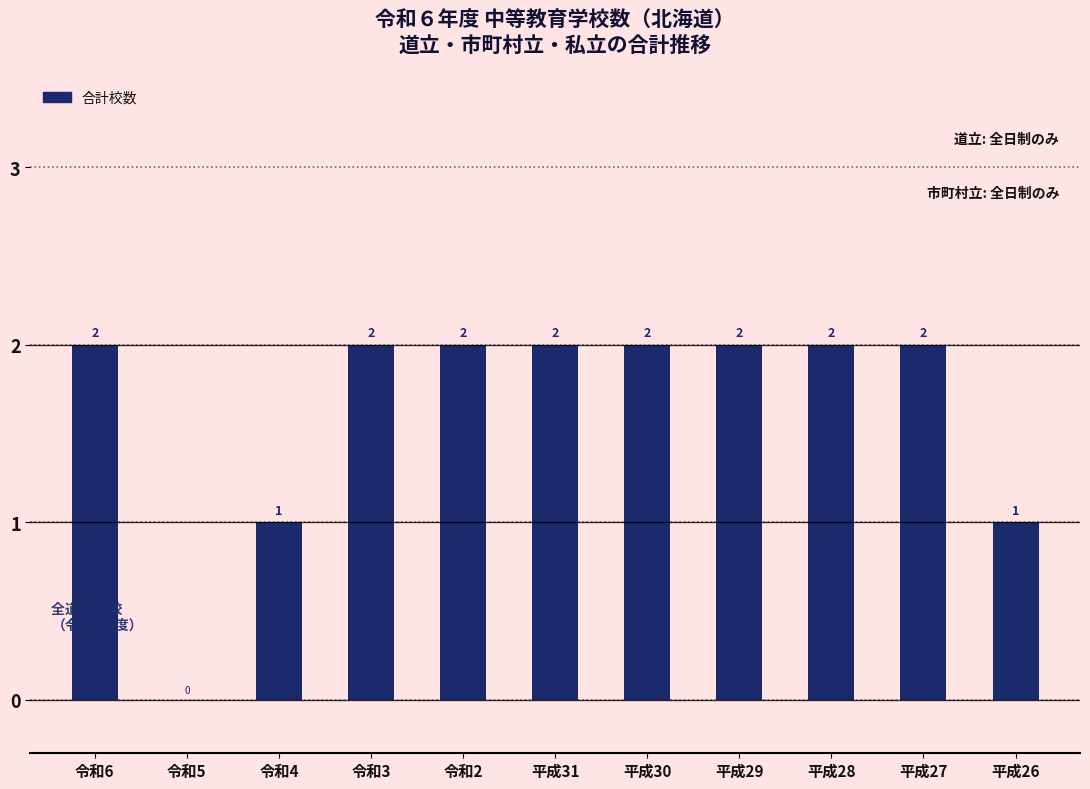

Reading left to right, transcribe all the data shown in this chart.

令和6=2	令和5=0	令和4=1	令和3=2	令和2=2	平成31=2	平成30=2	平成29=2	平成28=2	平成27=2	平成26=1